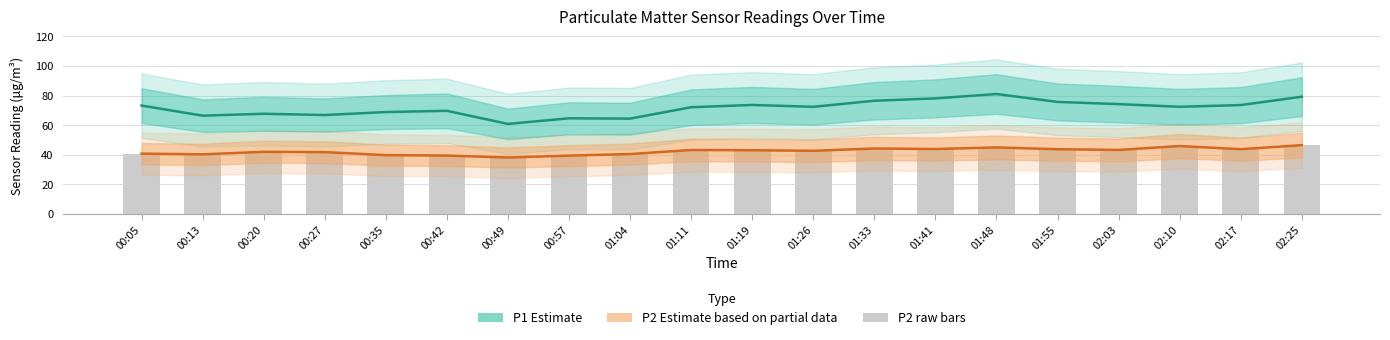

Is the value of P2 at 00:20 greater than the value of P1 (Estimate) at 01:33?

No